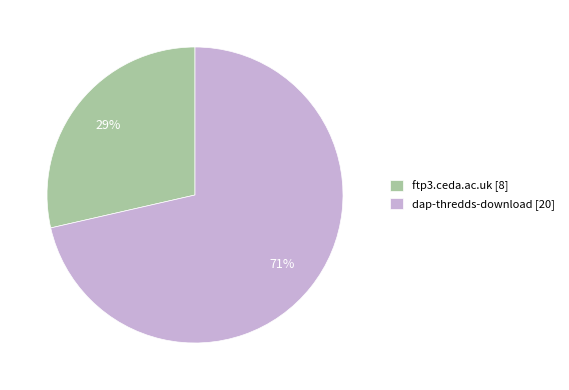

What is the largest slice in the pie chart?

dap-thredds-download